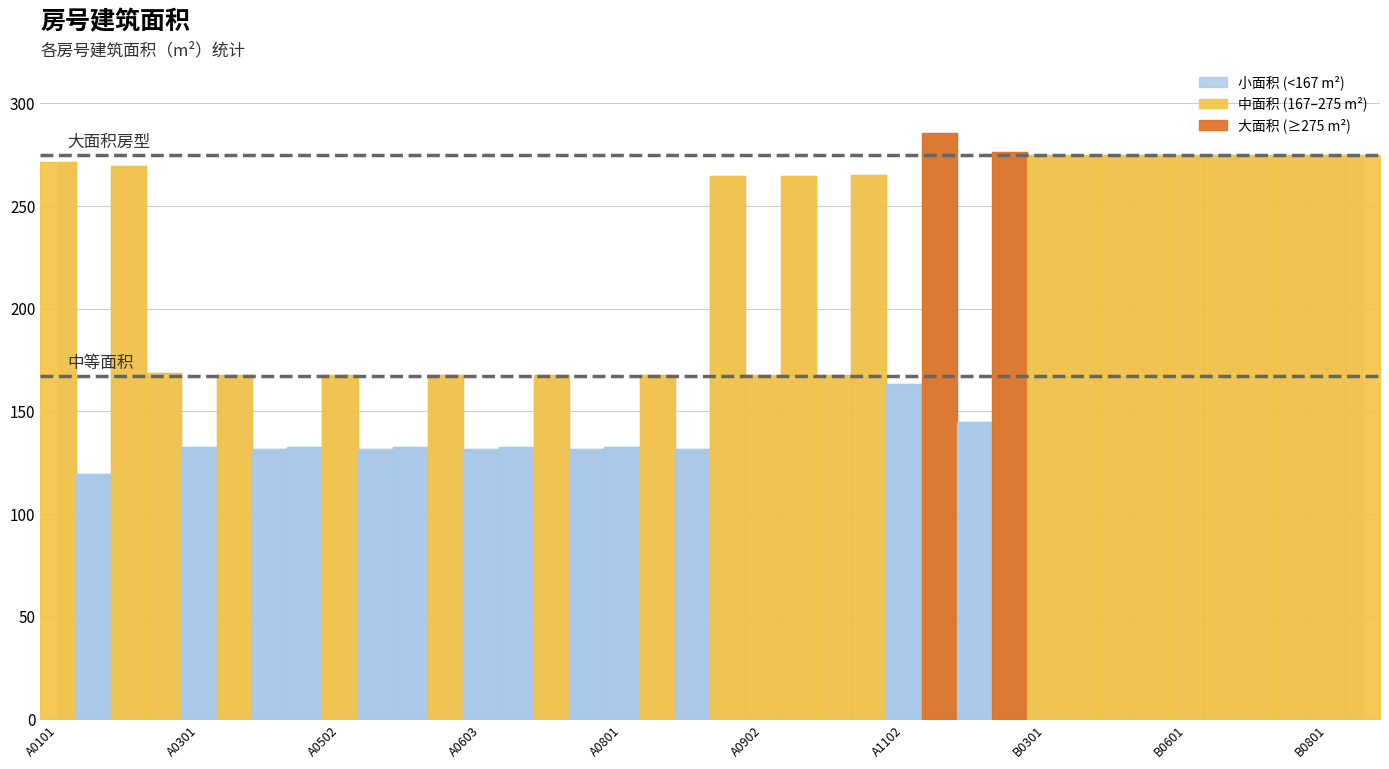

Is this an area chart (filled region under the line)?

No